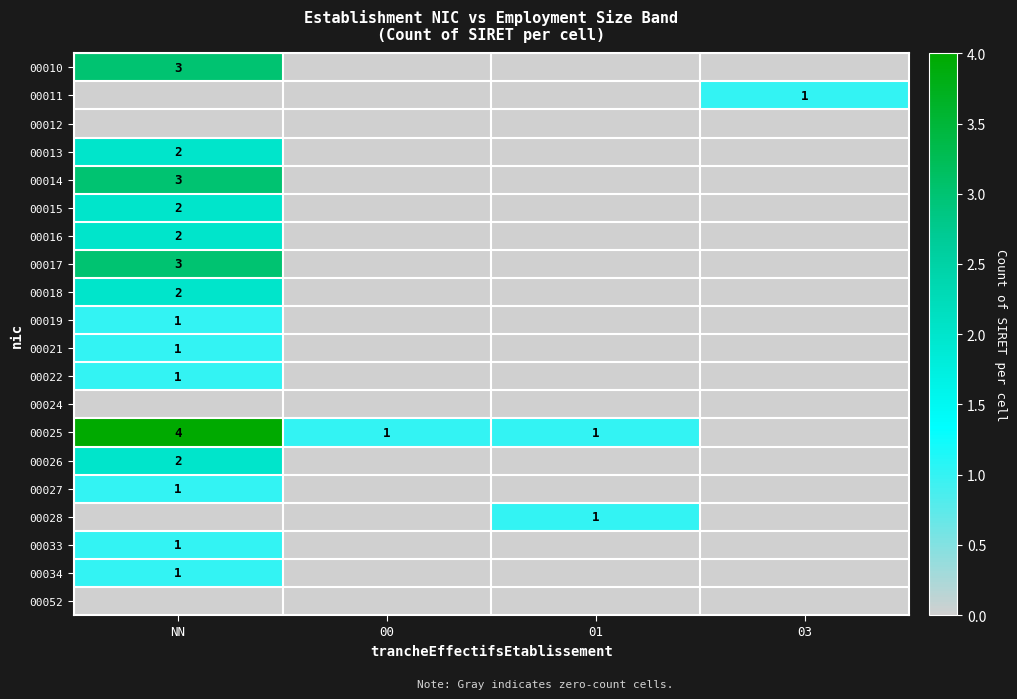

The value of 00018 at NN is 2. True or false?

True